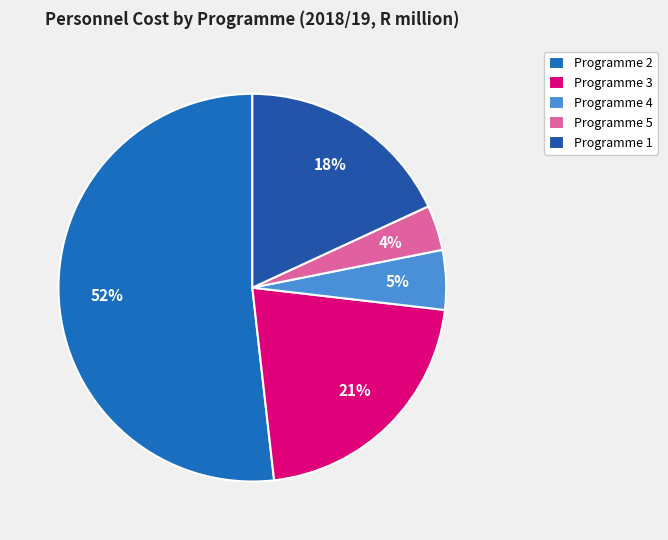

Which category has the smallest portion of the pie?

Programme 5